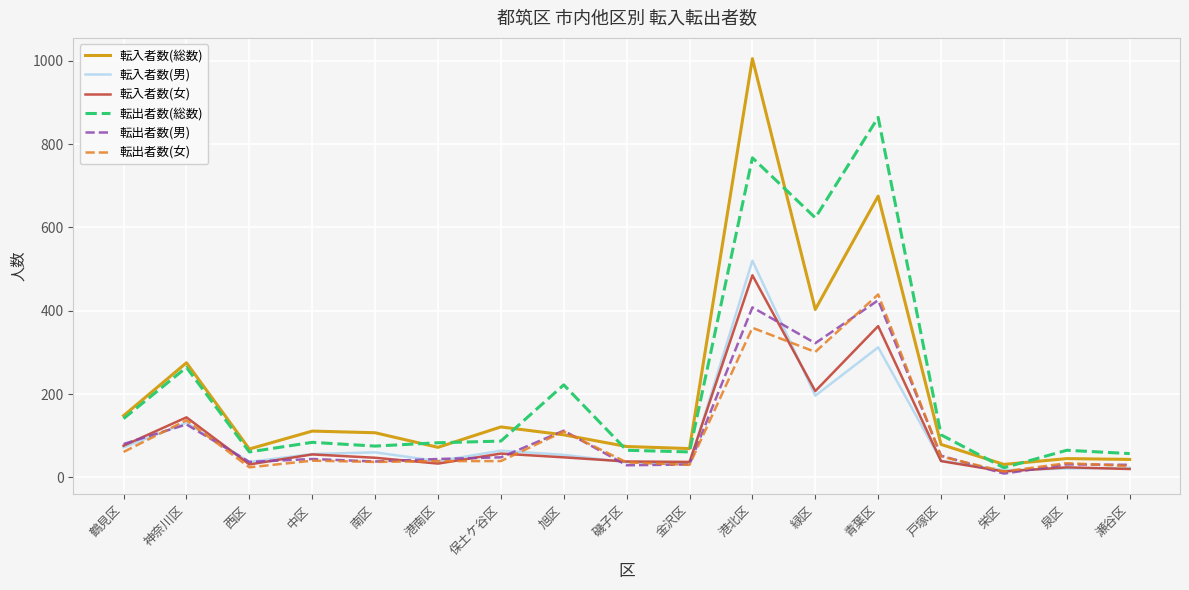

The 転出者数(女) series shows 439 at 青葉区. True or false?

True